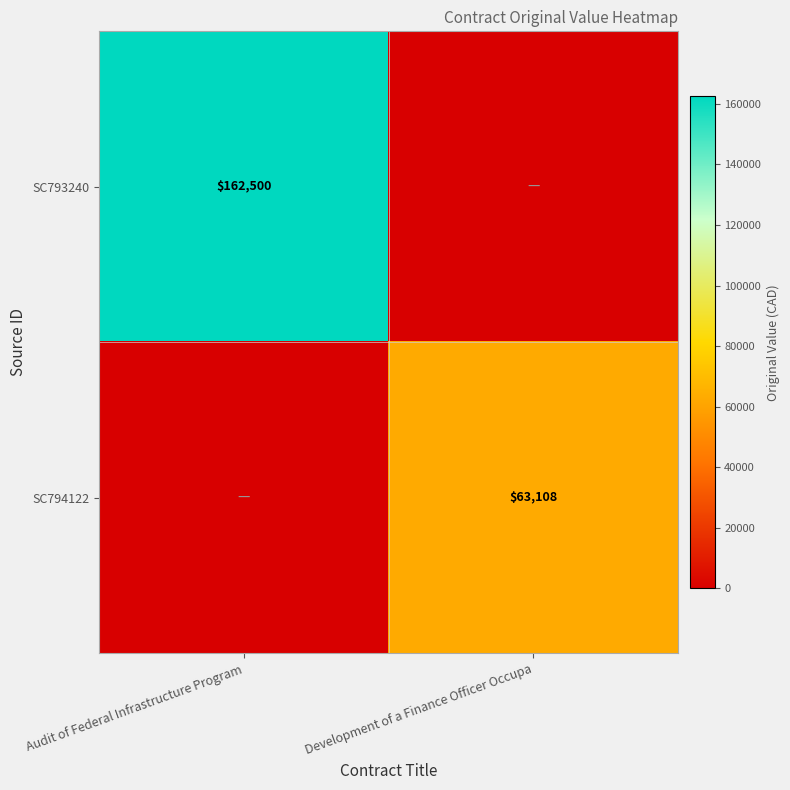

Is the value of SC794122 at Development of a Finance Officer Occupa greater than the value of SC793240 at Audit of Federal Infrastructure Program?

No